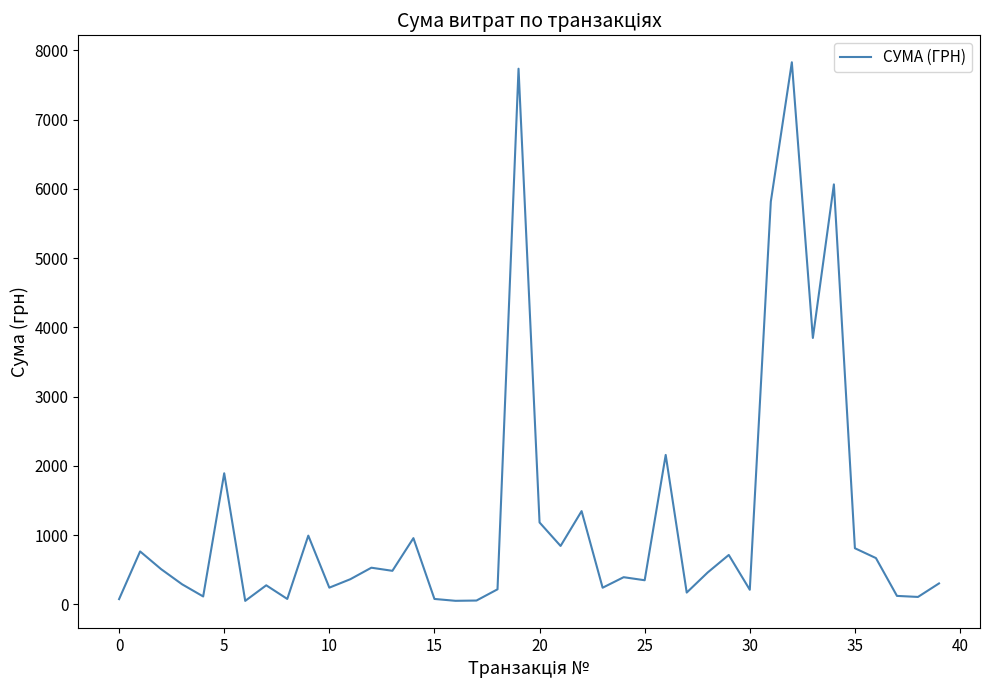

What is the greatest value displayed?

7828.0